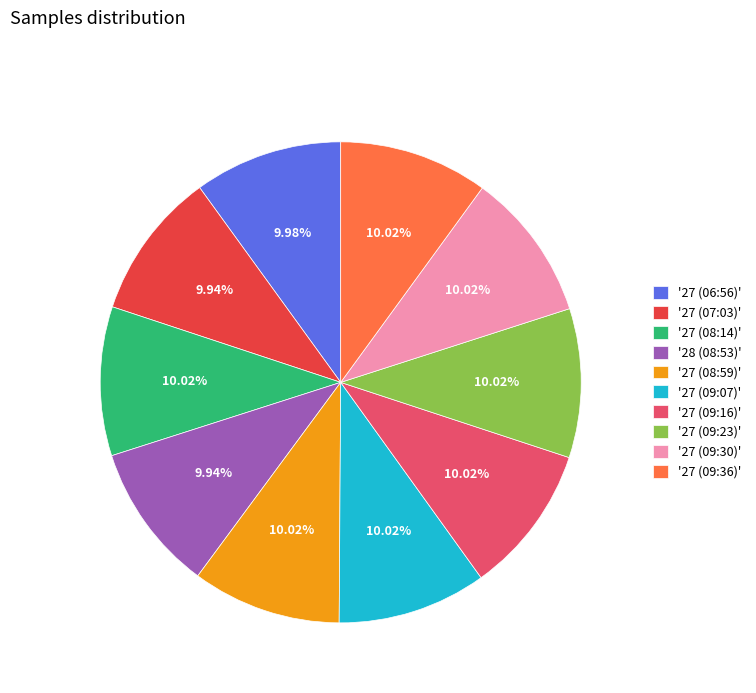

Does any single category account for the majority?

No